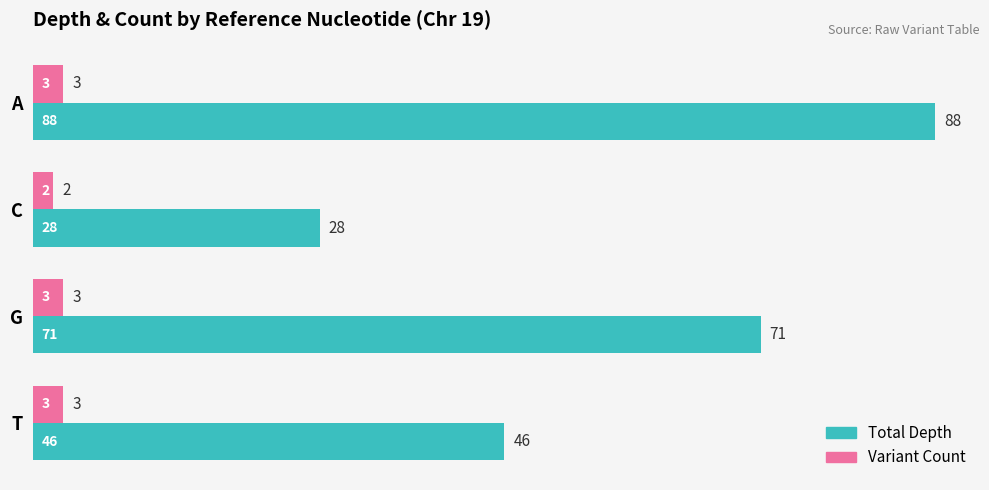

Is it true that Total Depth equals 71 at G?

True